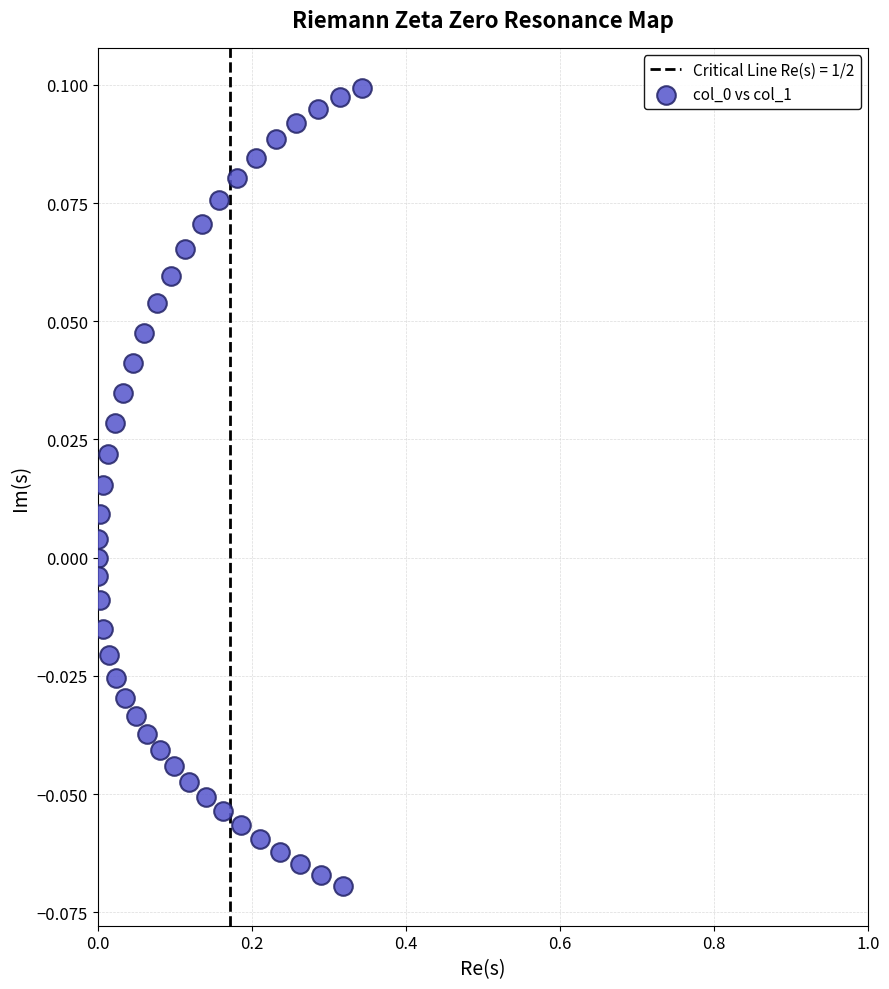

What is the range of X values (max minus min)?

0.3